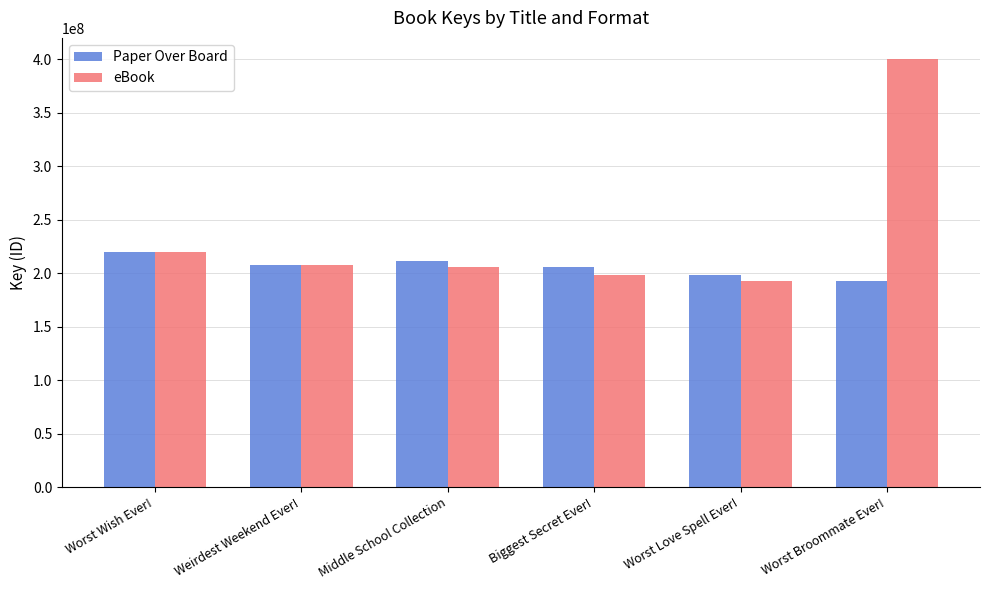

What is the total value across all series at Biggest Secret Ever!?

404092531